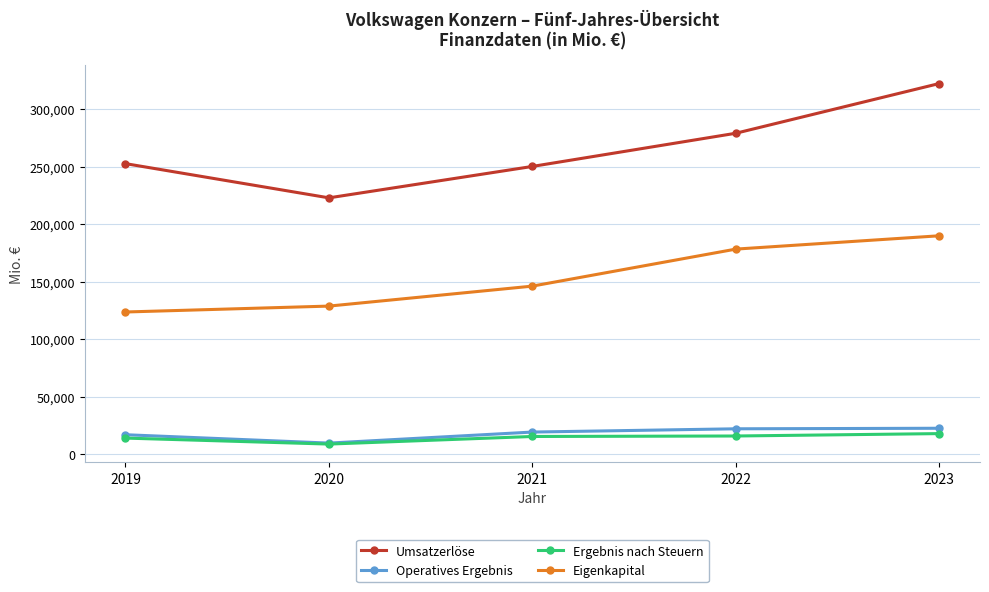

The value of Operatives Ergebnis at 2020 is 9675. True or false?

True